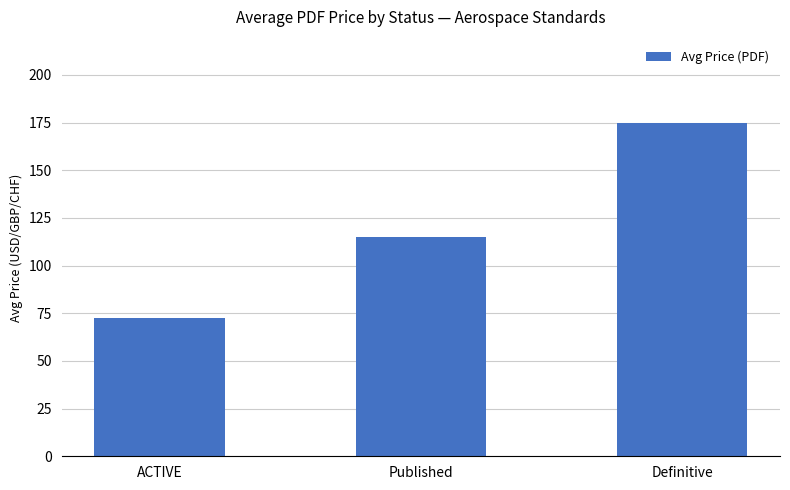

What is the sum of the values at Definitive and ACTIVE?

247.5